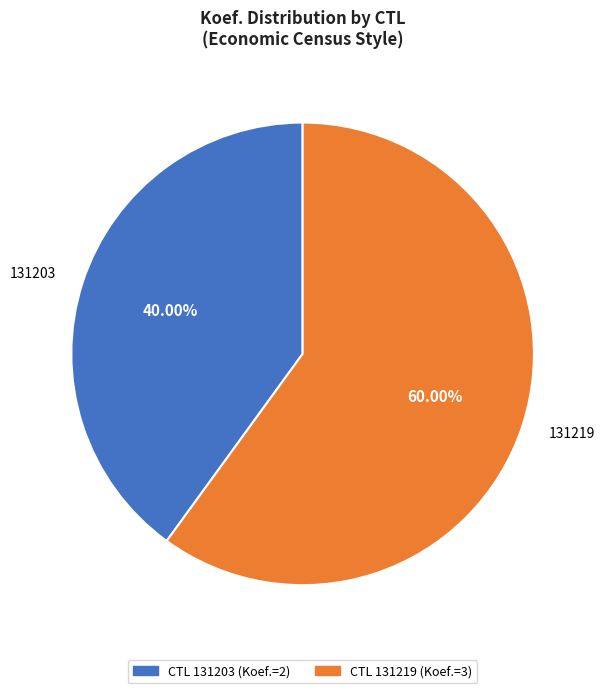

To the nearest percent, what is the average slice percentage?

50%